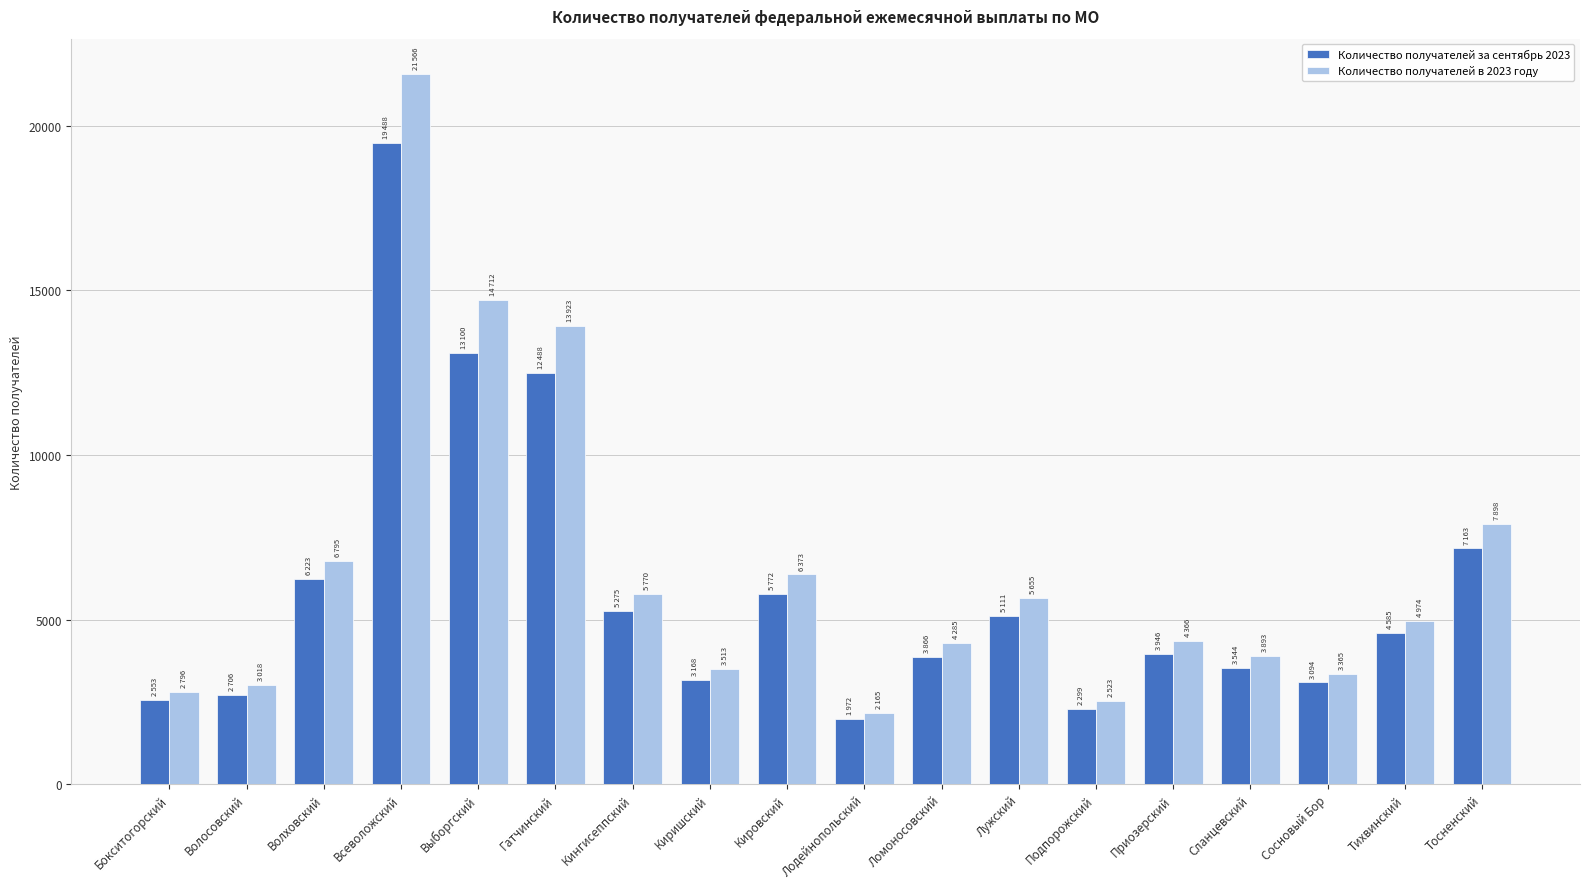

Which category has the highest value across all series?

Всеволожский